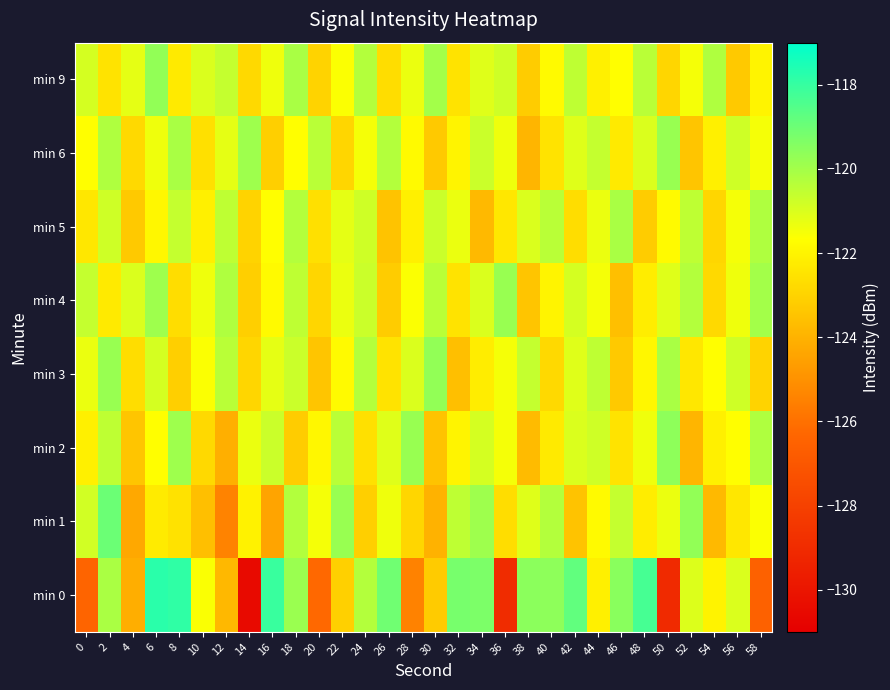

At which category is the sum across all series the highest?

2